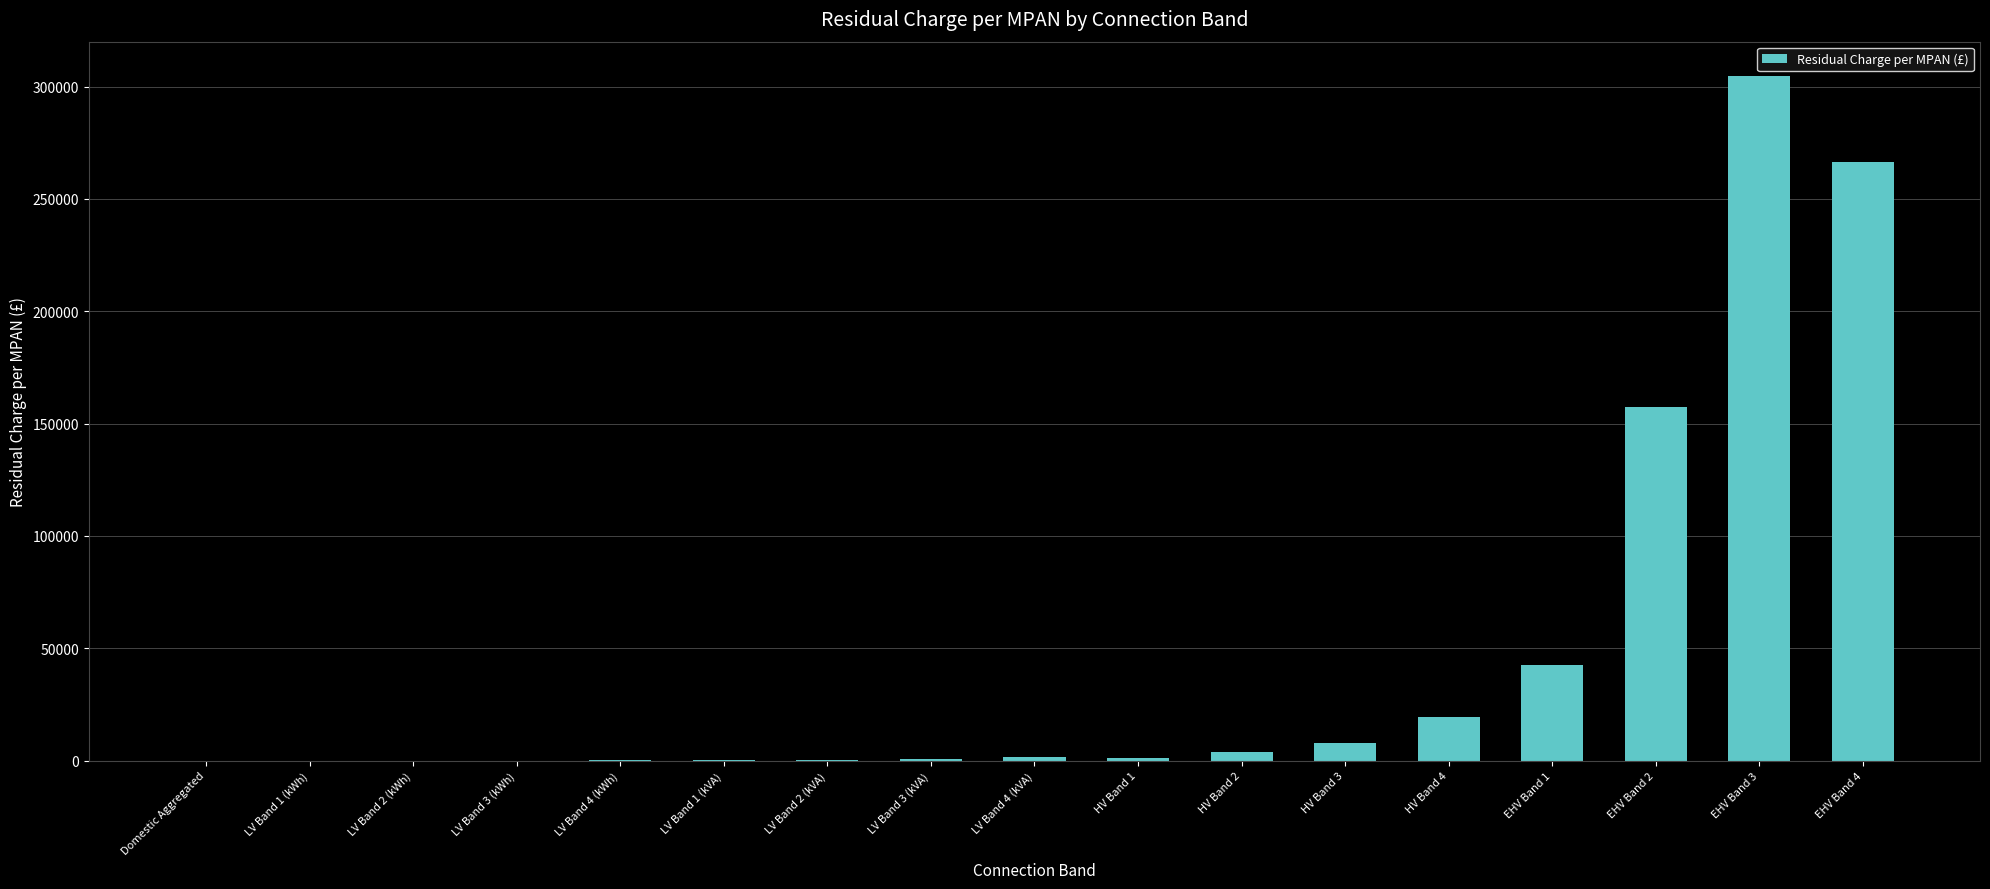

Is it true that the value at EHV Band 3 is 304784.3?

True